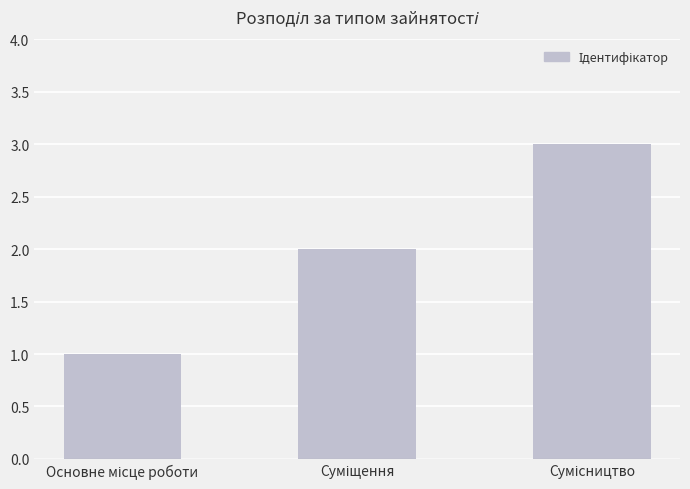

What is the greatest value displayed?

3